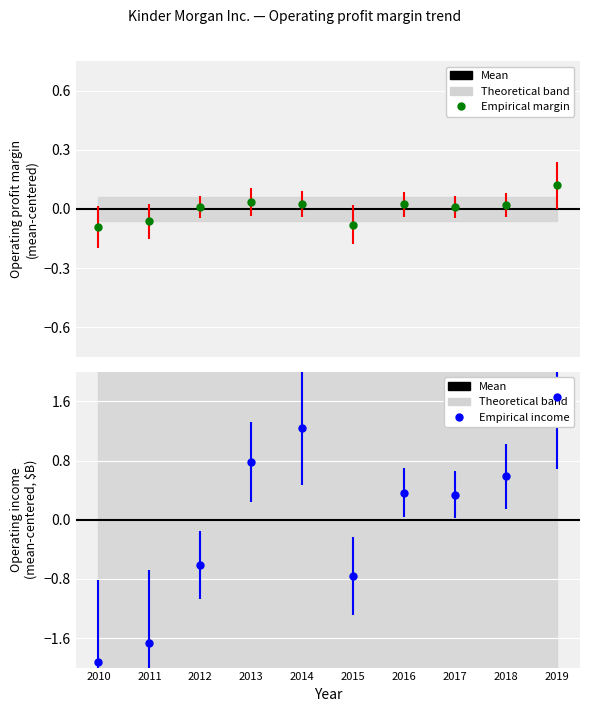

True or false: Operating profit margin has a value of 0.0 at 2017.

True